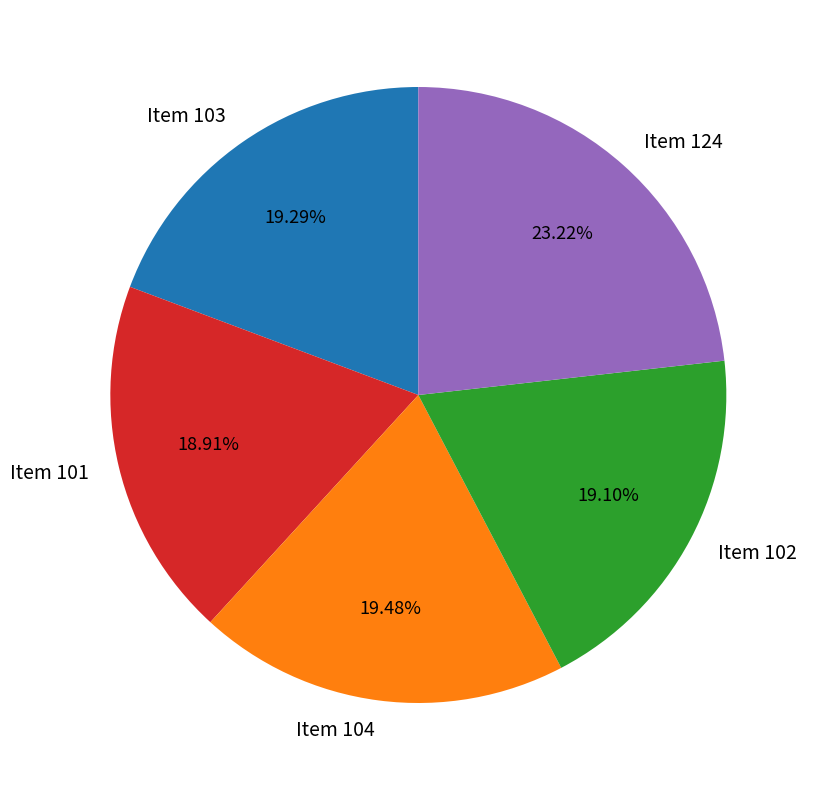

Is it true that Item 124 is 23% of the pie?

True